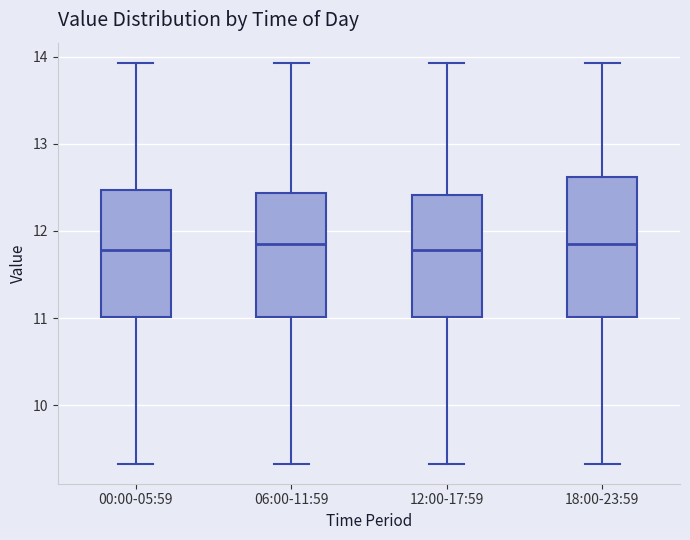

Reading left to right, transcribe this box plot: for each box, give where its median line is, the range the box spans, and where its two whiskers end, as read against the y-axis. The values are not printed on the chart, so give them approximately, as read against the axis.

00:00-05:59: median 11.8, box 11.0 to 12.5, whiskers 9.3 to 13.9
06:00-11:59: median 11.9, box 11.0 to 12.4, whiskers 9.3 to 13.9
12:00-17:59: median 11.8, box 11.0 to 12.4, whiskers 9.3 to 13.9
18:00-23:59: median 11.9, box 11.0 to 12.6, whiskers 9.3 to 13.9